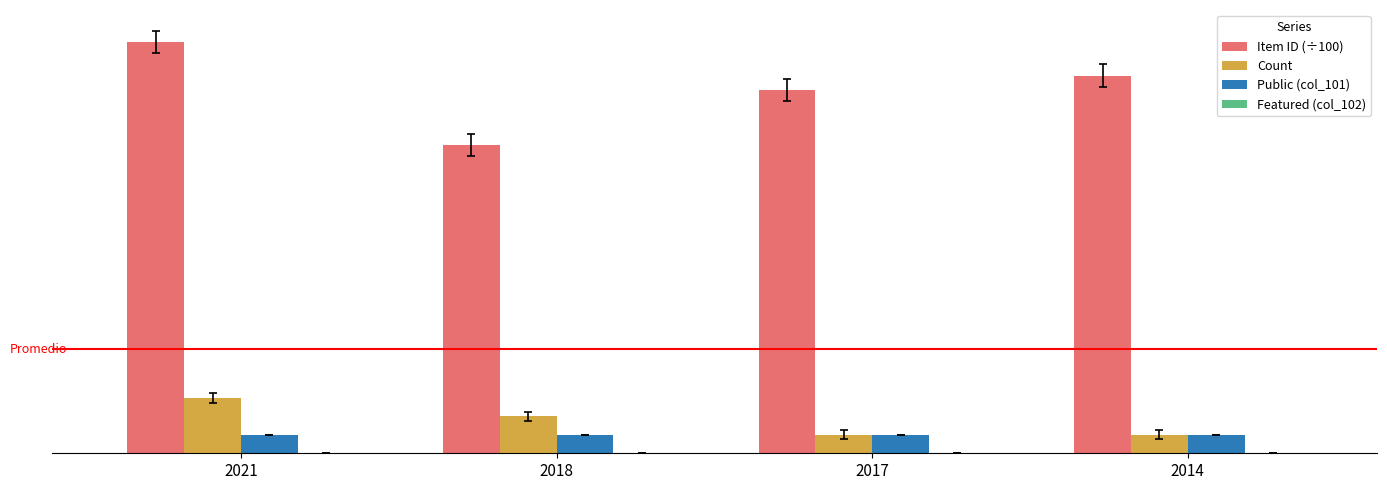

Reading left to right, what are all the values shown in this chart?

Item ID (÷100): 22.3	16.8	19.8	20.5
Count: 3.0	2.0	1.0	1.0
Public (col_101): 1.0	1.0	1.0	1.0
Featured (col_102): 0.0	0.0	0.0	0.0